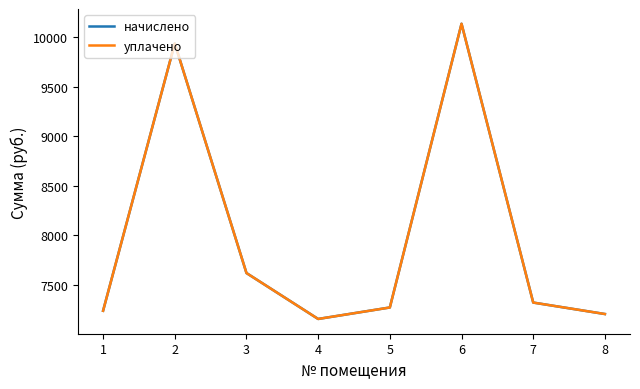

What is the sum of all уплачено values?

63872.0